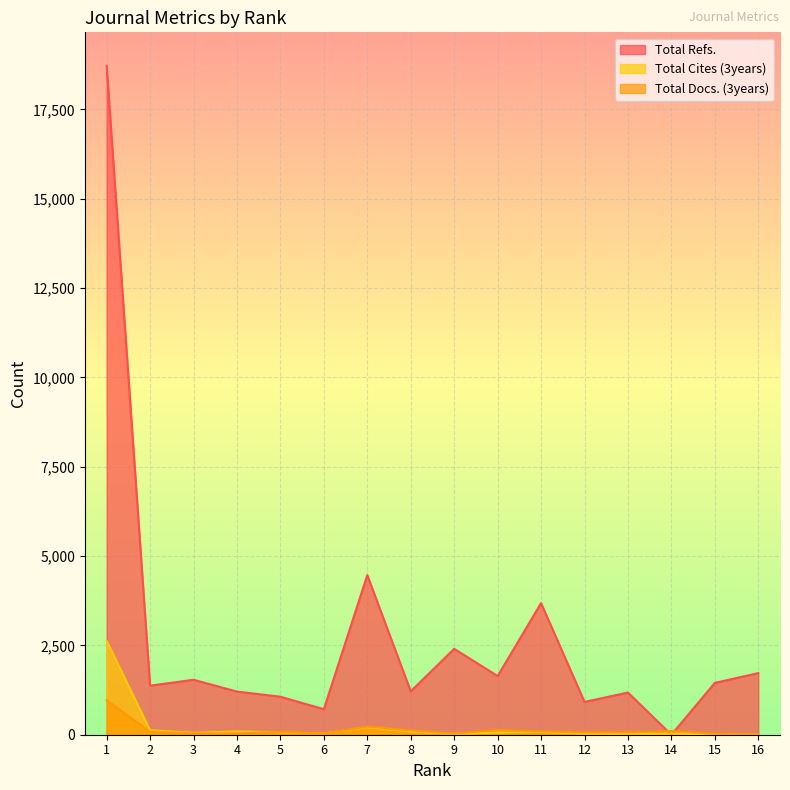

In Total Cites (3years), how many points are higher than both neighbors (excluding endpoints)?

4